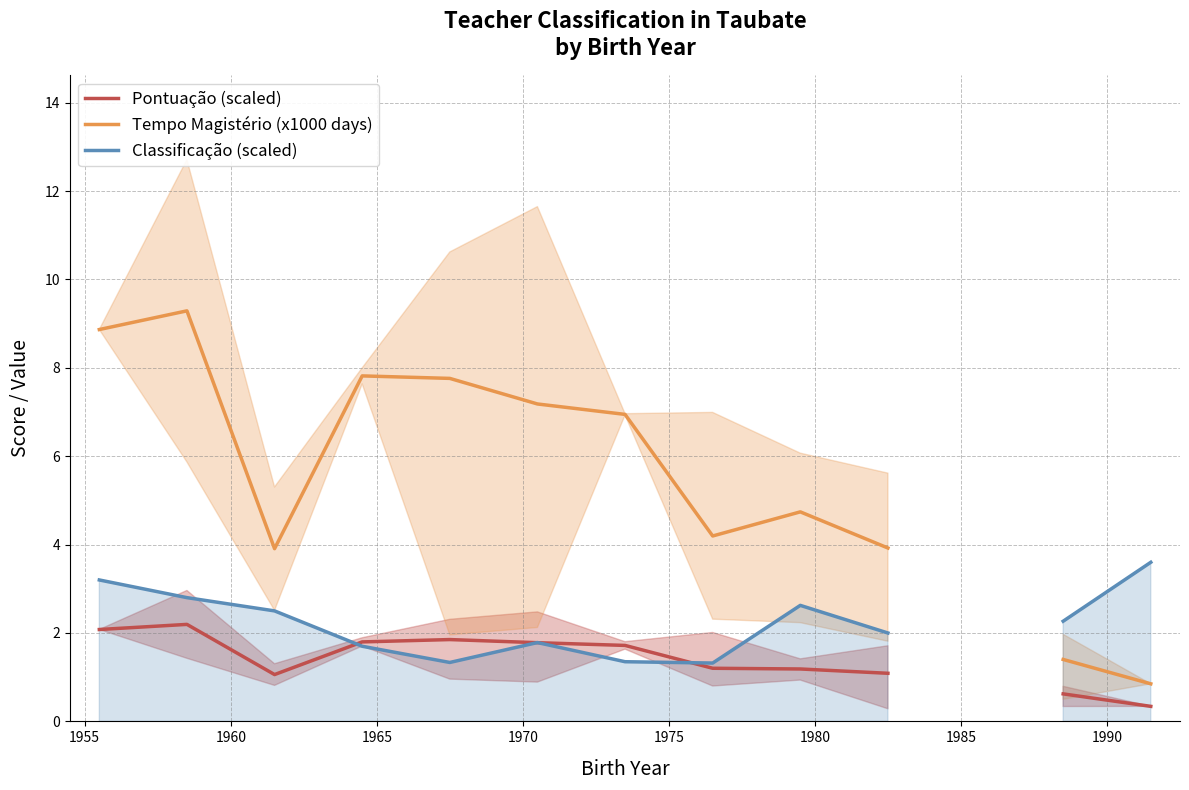

Count the number of data series in this chart.

3